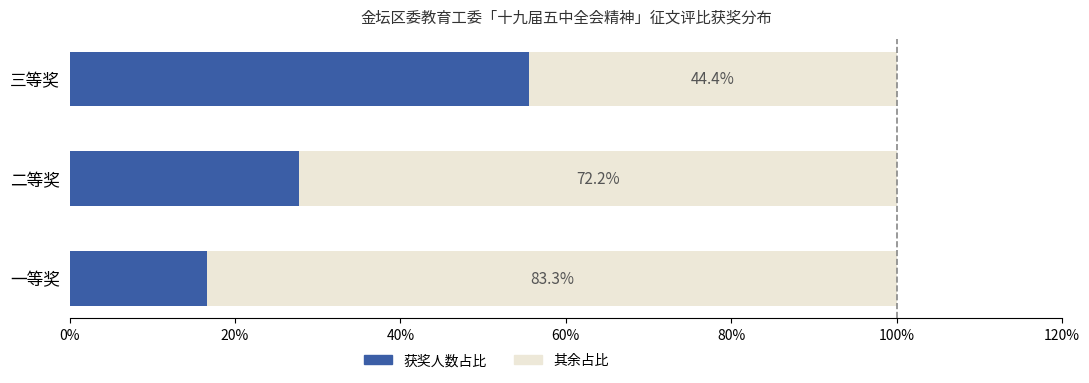

What is the total value across all series at 一等奖?

100.0